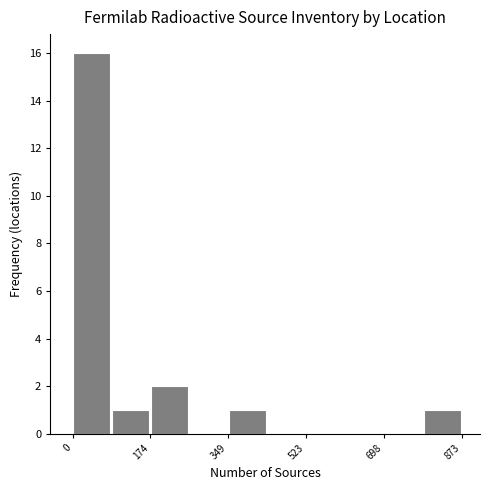

Reading left to right, list every bar in this chart as the range it spans on the x-axis followed by its height. Neither the bar edges nor the heights are printed on the chart, so give them approximately, as read against the axes.

0 to 80: 16
80 to 180: 1
180 to 260: 2
260 to 340: 0
340 to 440: 1
440 to 520: 0
520 to 620: 0
620 to 700: 0
700 to 780: 0
780 to 880: 1